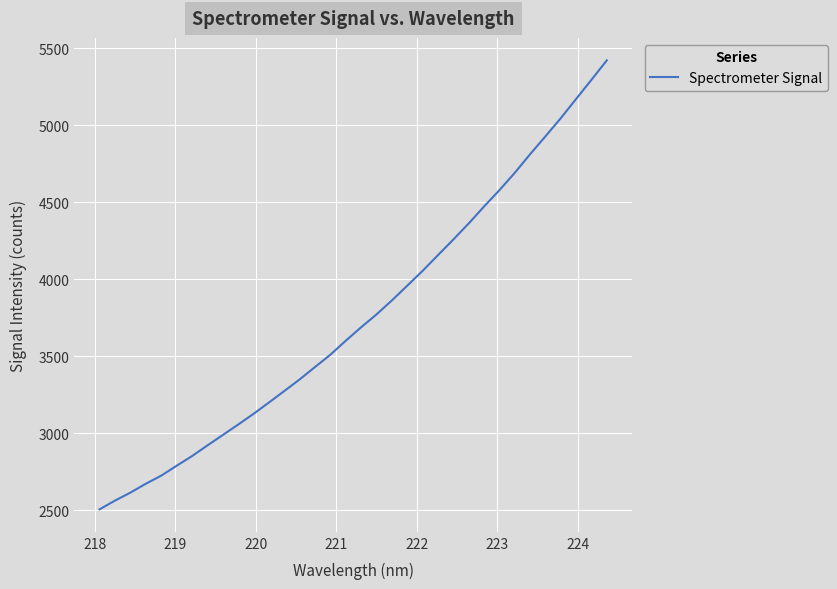

What is the minimum value shown in the chart?

2506.3